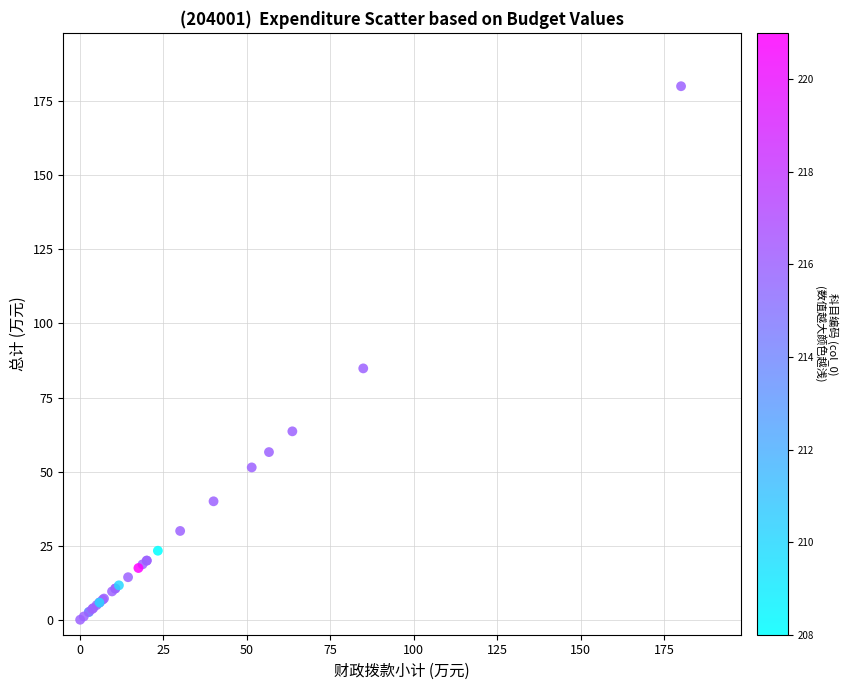

What Y value in the scatter plot is closest to 90?

84.8